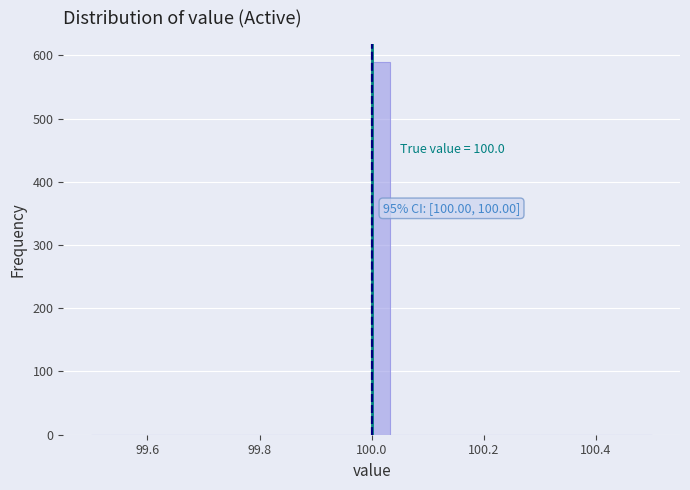

Around what value on the x-axis is the tallest bar? Give the approximate position of its centre, as read against the axis.

100.02